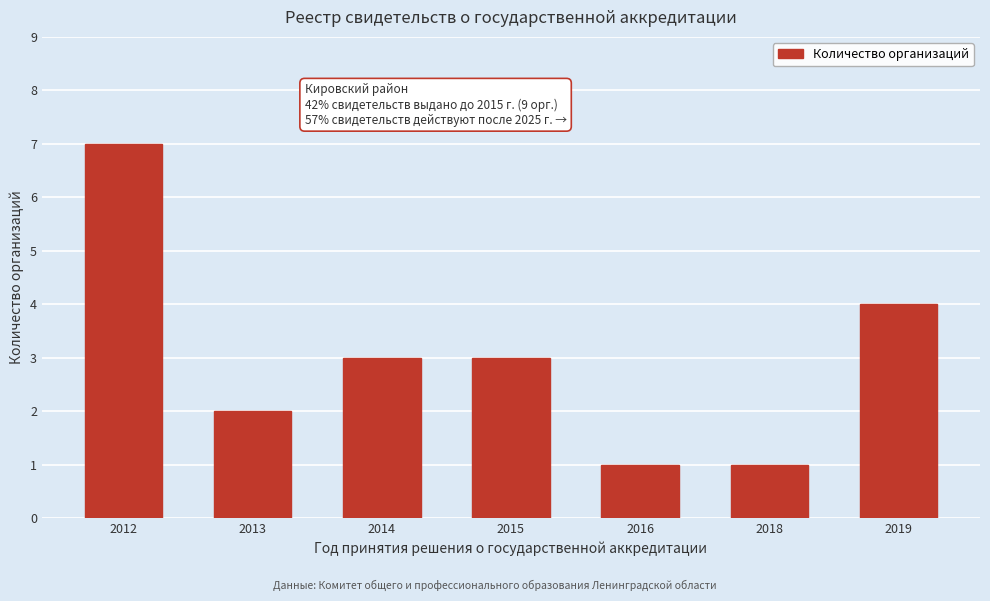

Reading left to right, extract all data points from this chart.

2012=7	2013=2	2014=3	2015=3	2016=1	2018=1	2019=4